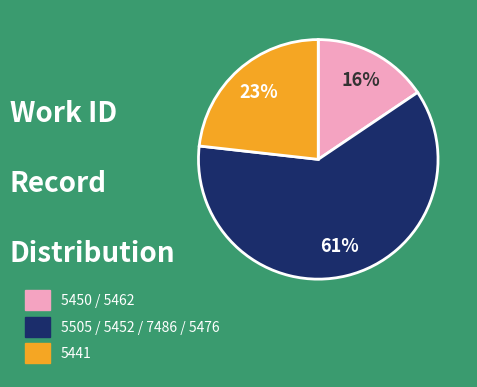

Is there a majority slice in this chart?

Yes